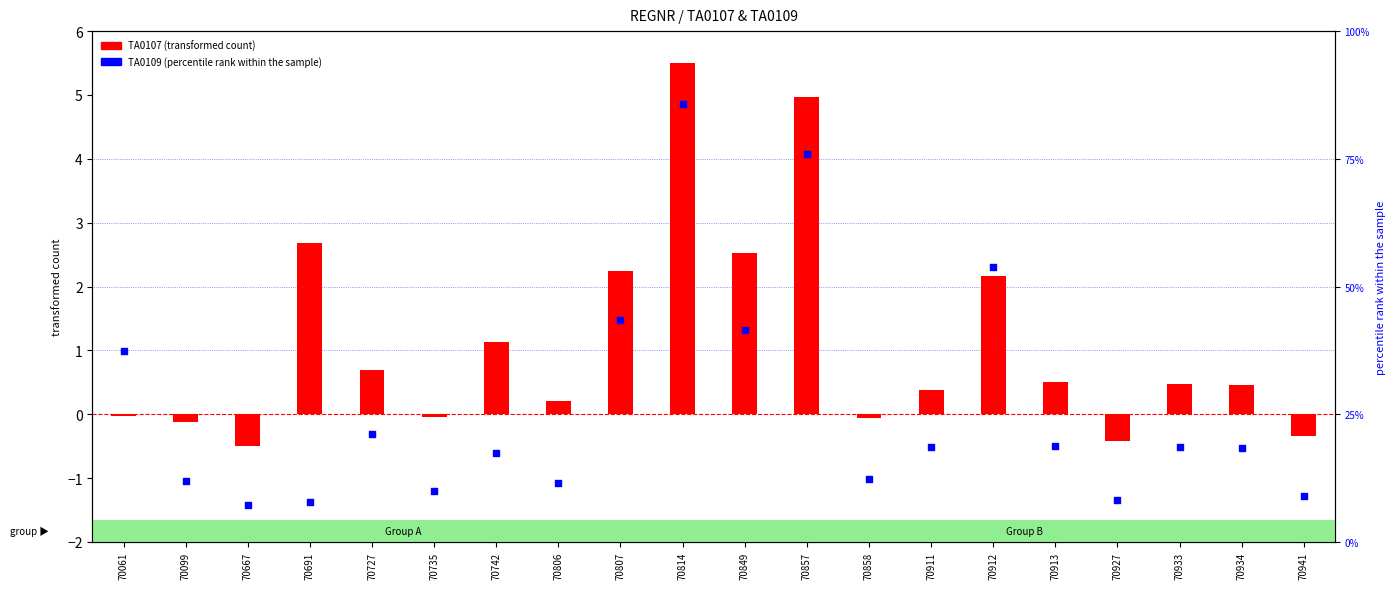

Which series reaches the minimum Y coordinate?

TA0107 (transformed count)